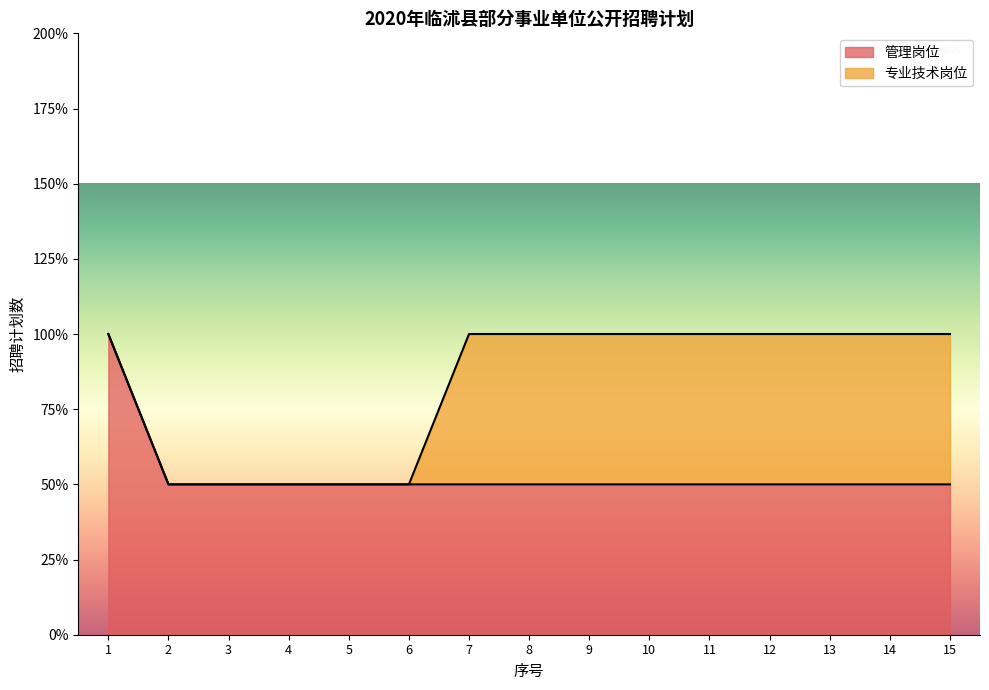

What are all the series names shown in the legend?

管理岗位, 专业技术岗位